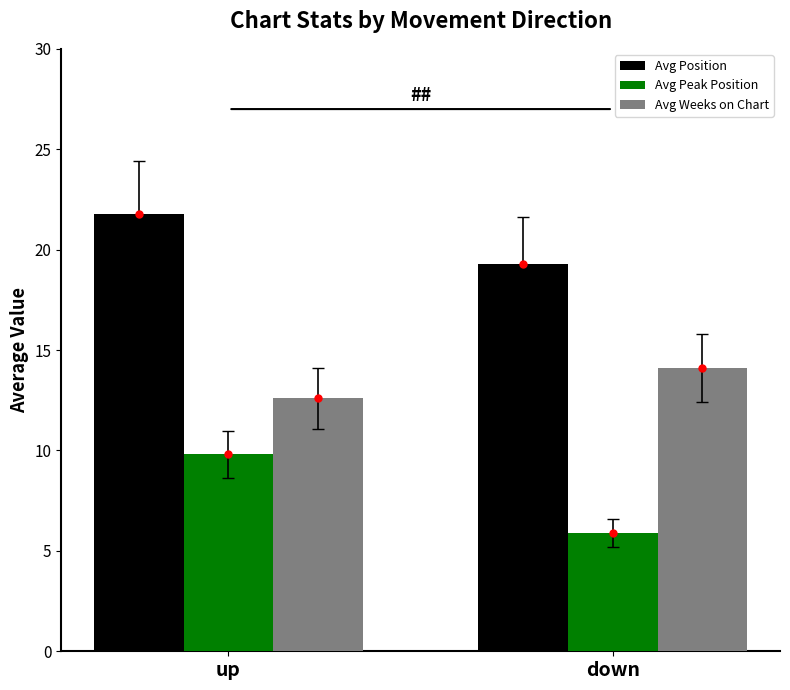

True or false: Avg Weeks on Chart has a value of 3.9 at down.

False